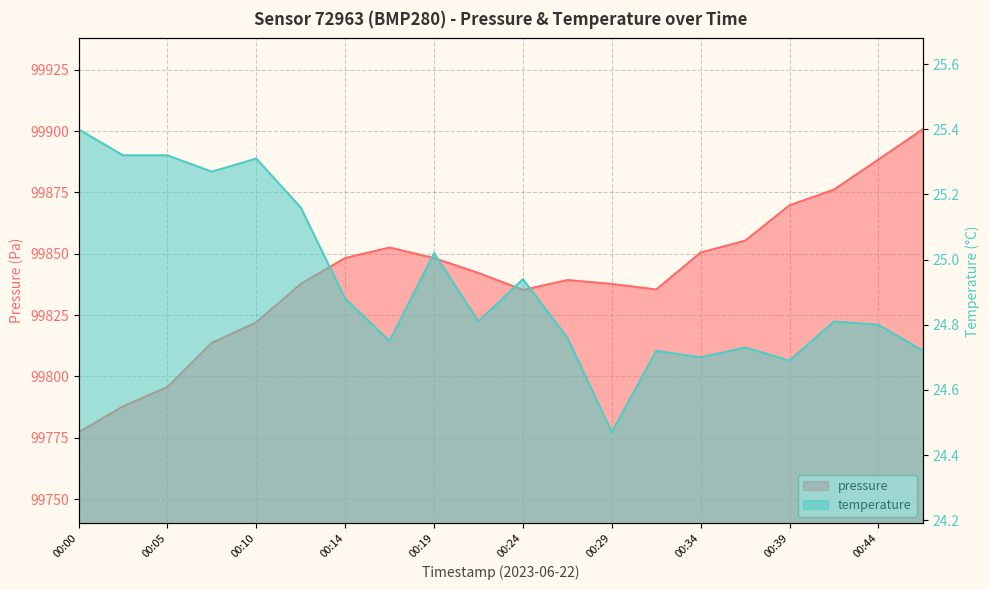

At which label does pressure first exceed 99842?

00:14